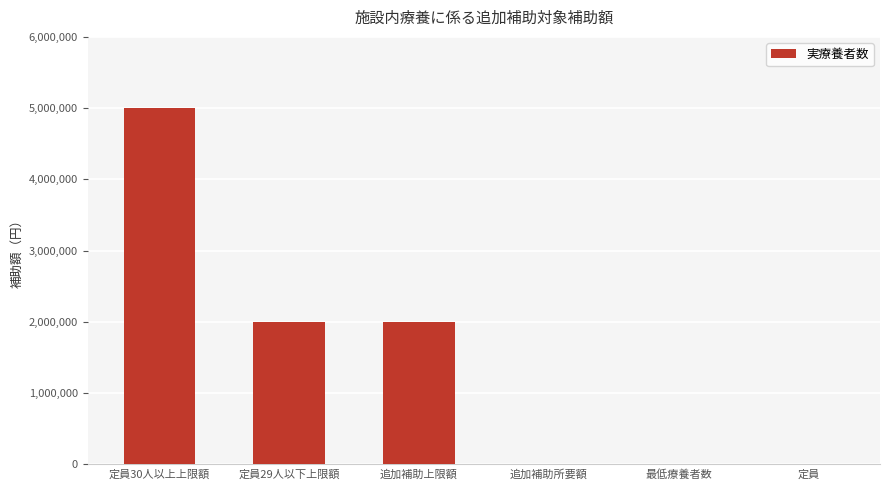

At which category does the chart reach its peak across all series?

定員30人以上上限額